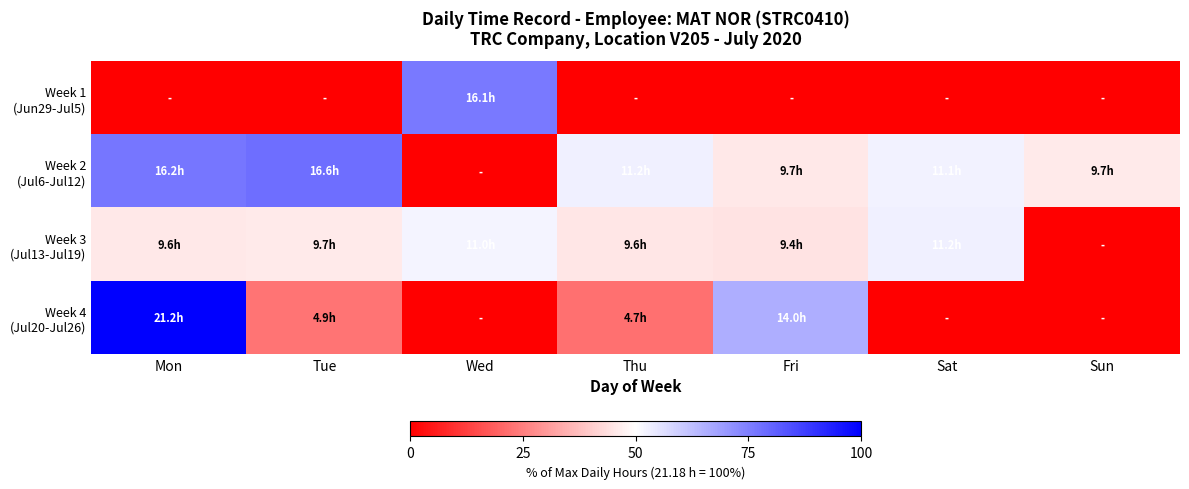

What is the total value across all series at Wed?

128.1